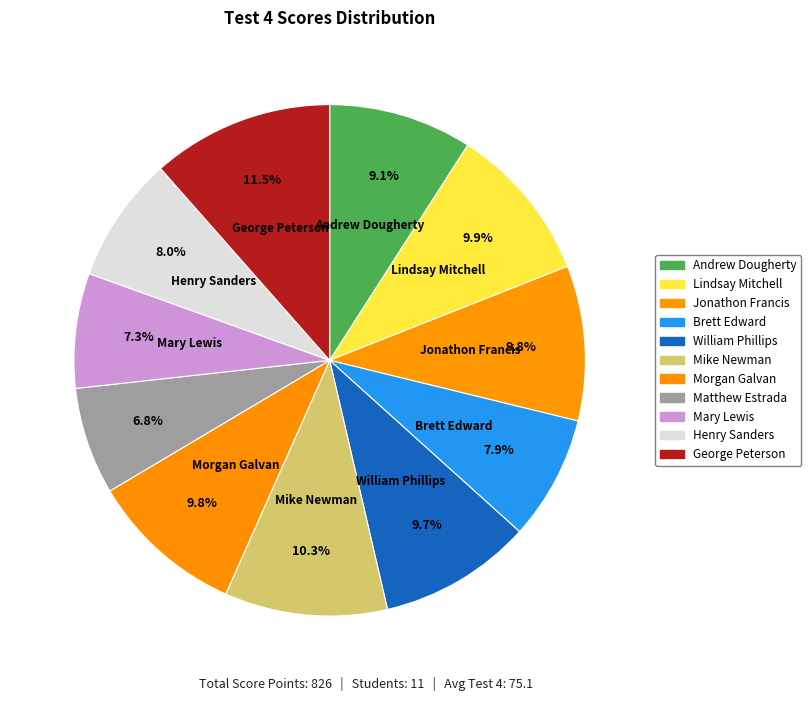

To the nearest percent, what is the average slice percentage?

9%